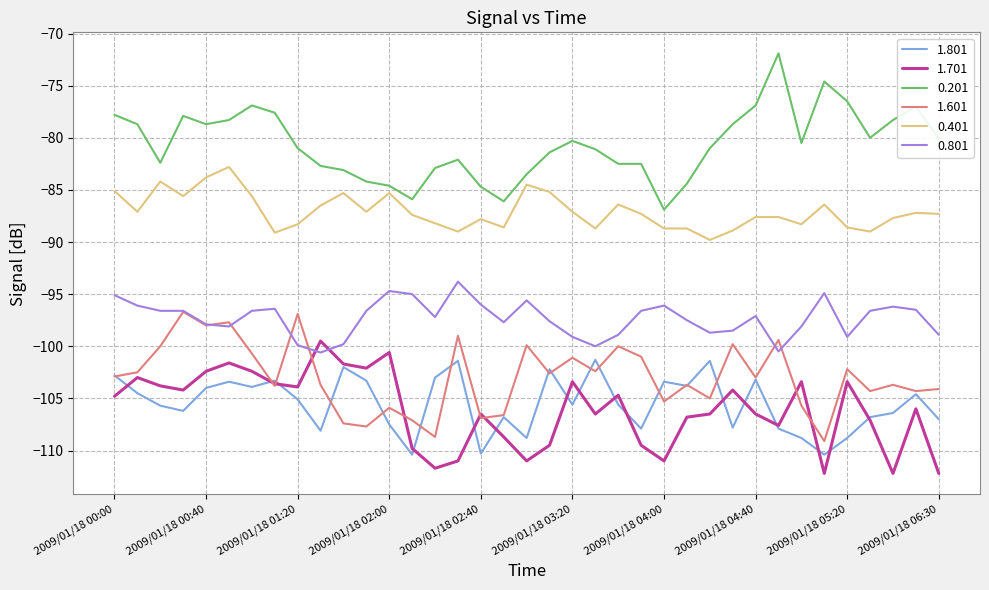

What is the sum of all 1.701 values?

-3925.0